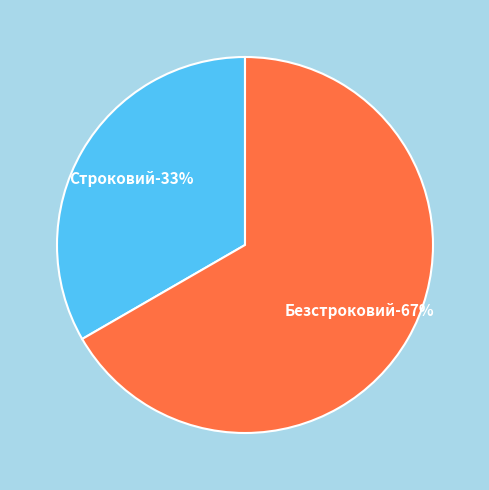

Rank the categories by value from lowest to highest.

Строковий, Безстроковий